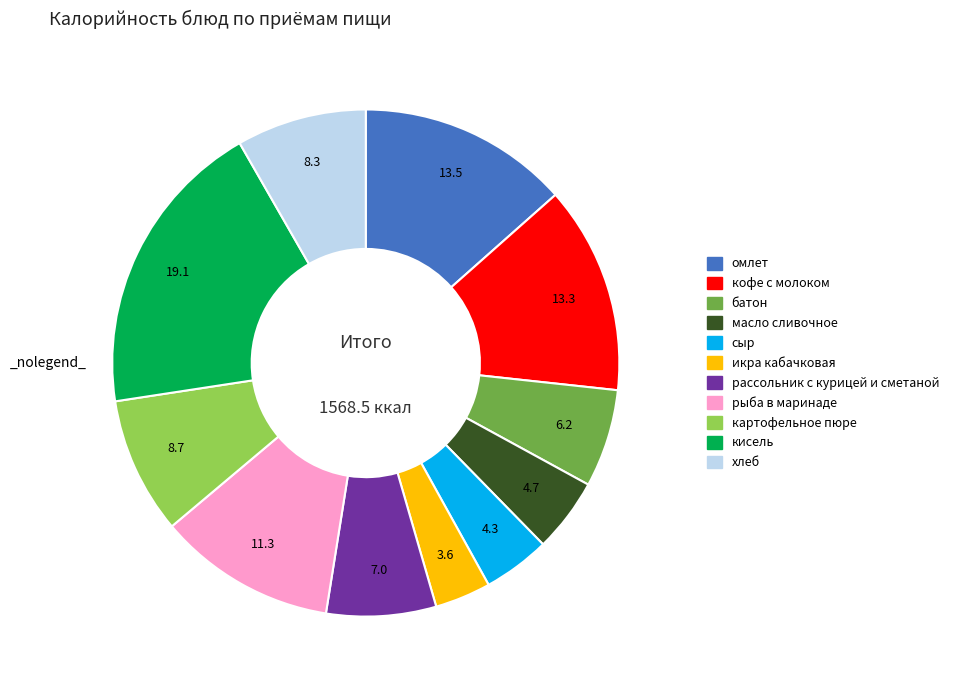

Does any single category account for the majority?

No